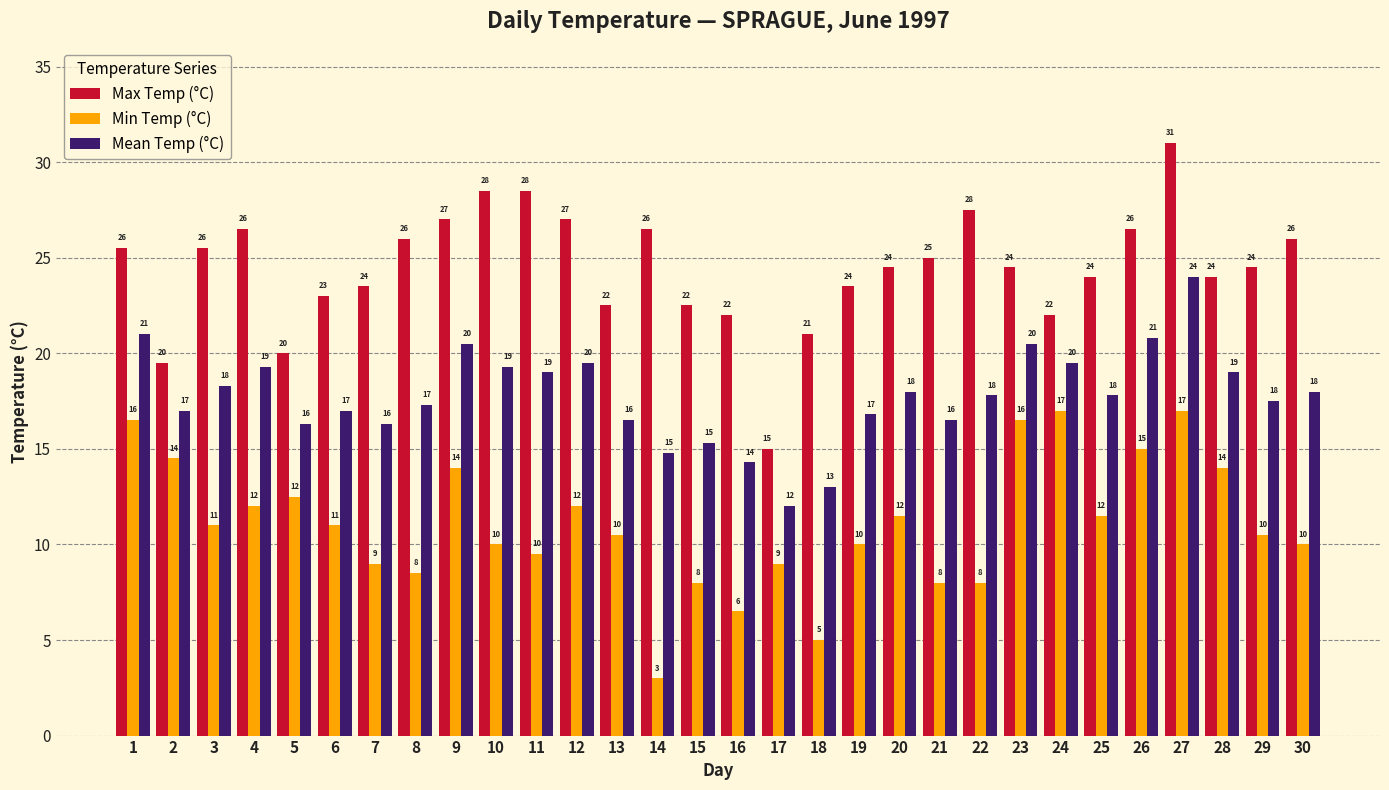

Where is Max Temp (°C) nearest to the value 23?

6